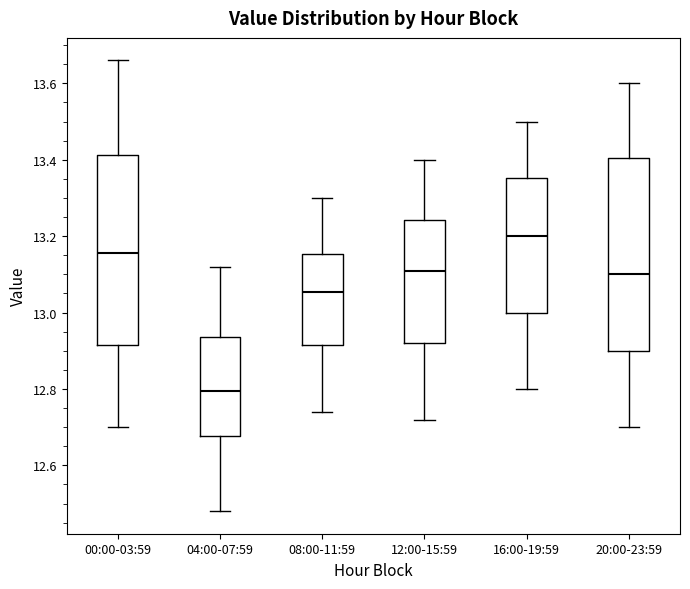

Where is the upper edge of the box for 04:00-07:59 on the y-axis? The values are not printed on the chart, so give them approximately, as read against the axis.

12.94